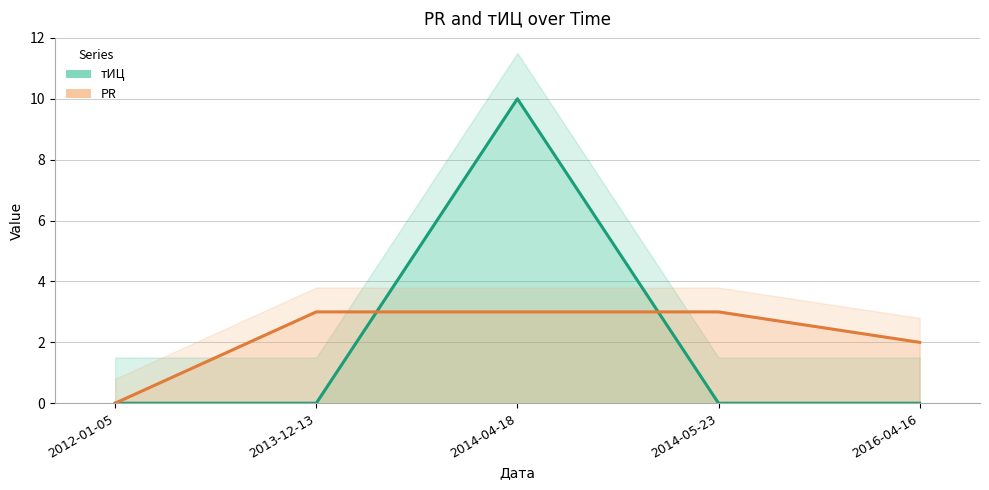

Does the chart have visible grid lines?

Yes